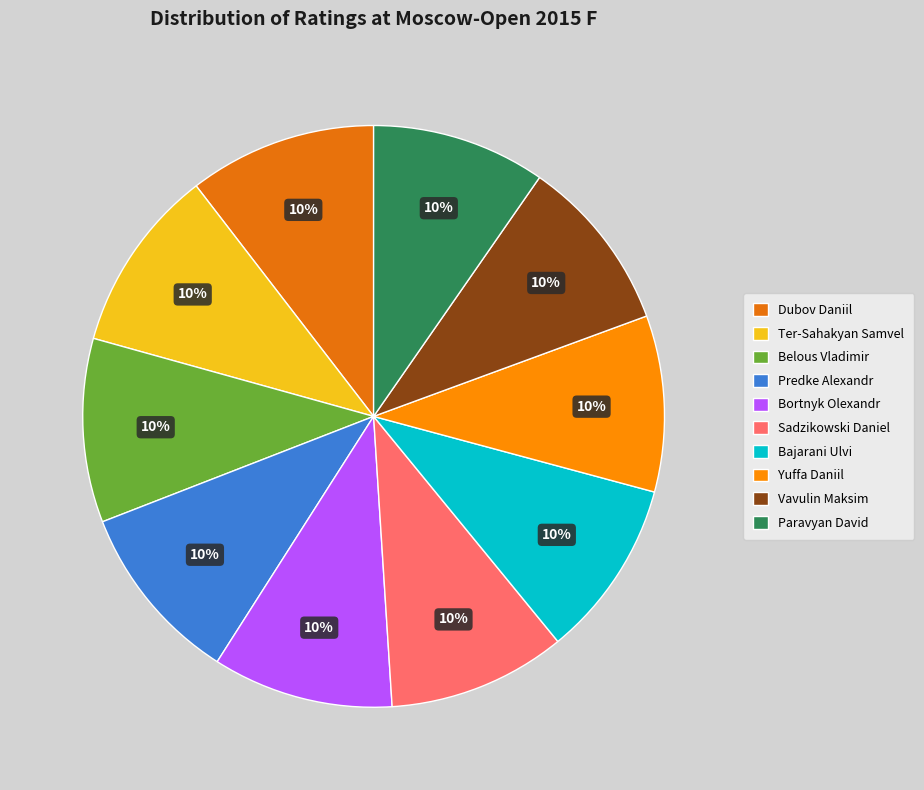

To the nearest percent, what portion does Predke Alexandr represent?

10%